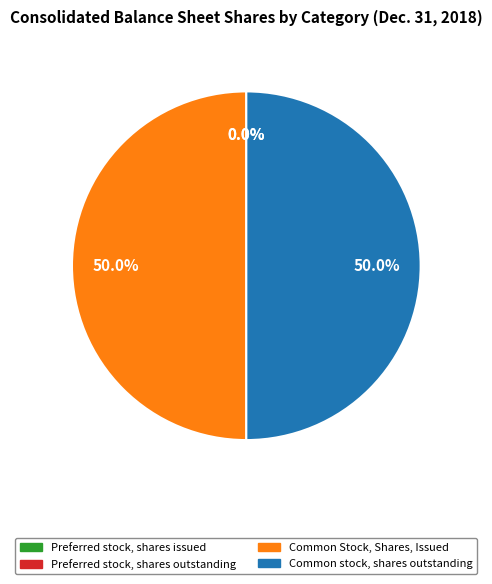

Combined, what portion of the pie is Common stock, shares outstanding and Common Stock, Shares, Issued?

100.0%